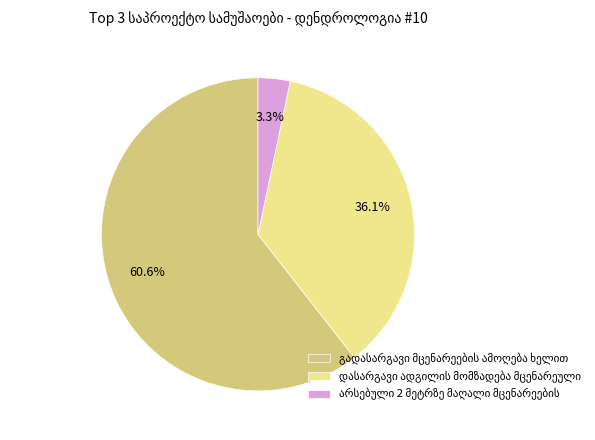

To the nearest percent, what is the difference between the largest and smallest slice percentages?

57%